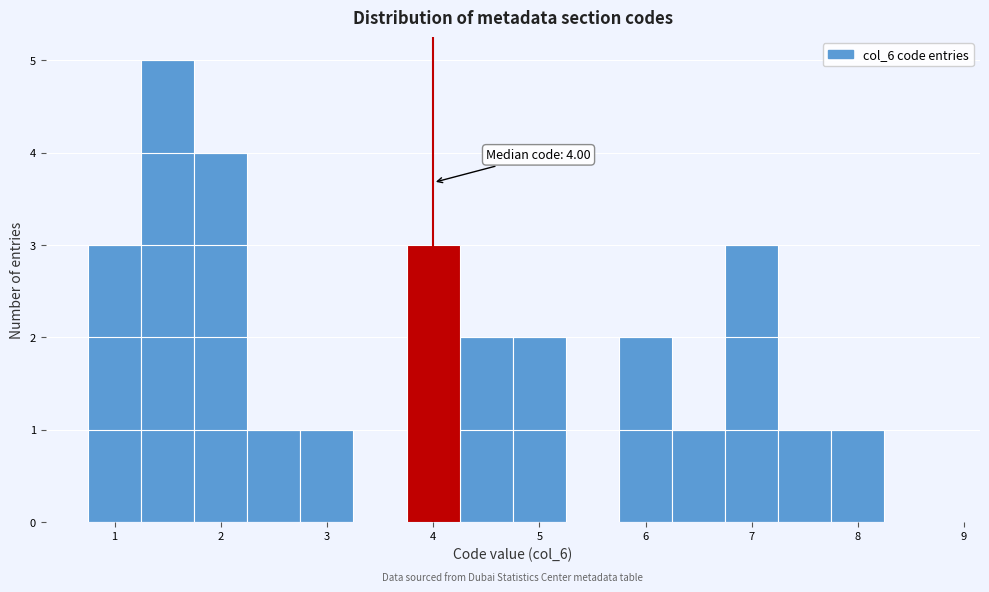

Over which range of the x-axis is the bar tallest?

1.25 to 1.75